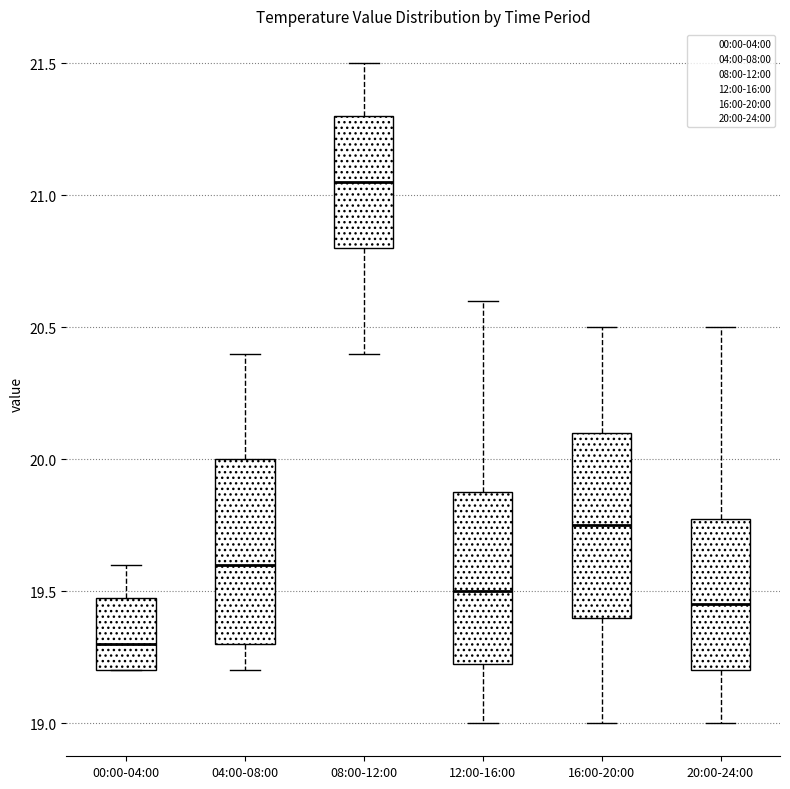

Which box's median line is the lowest?

00:00-04:00